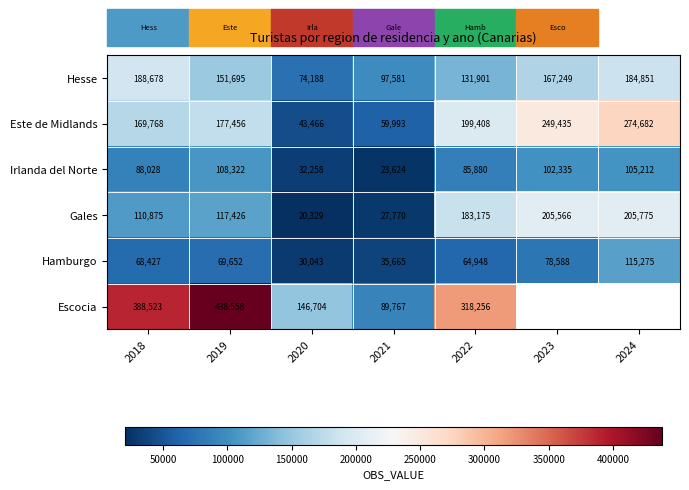

Which has a higher value, 2024 or 2023?

2024